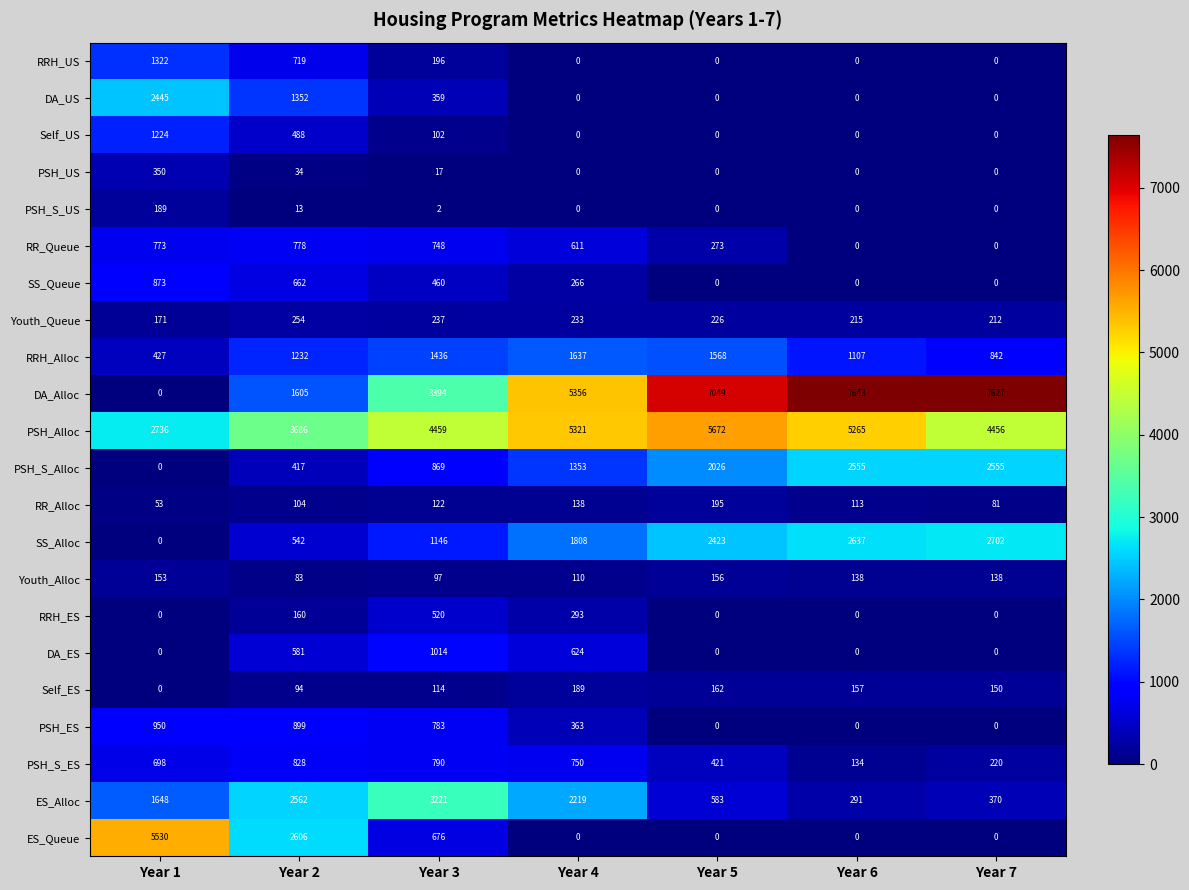

What is the spread (max minus min) of values at Year 5?

7049